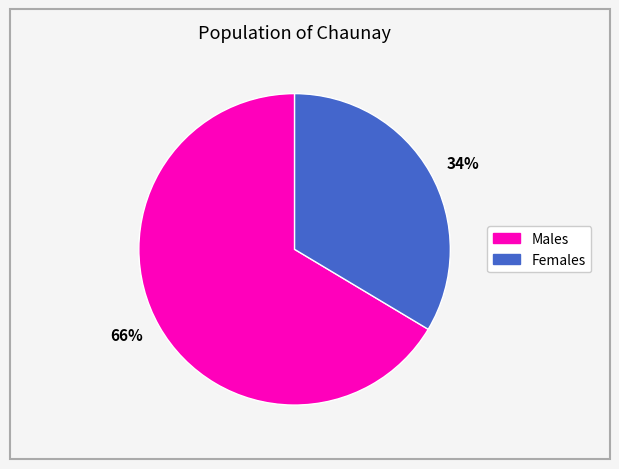

Which category has the biggest portion of the pie?

66%